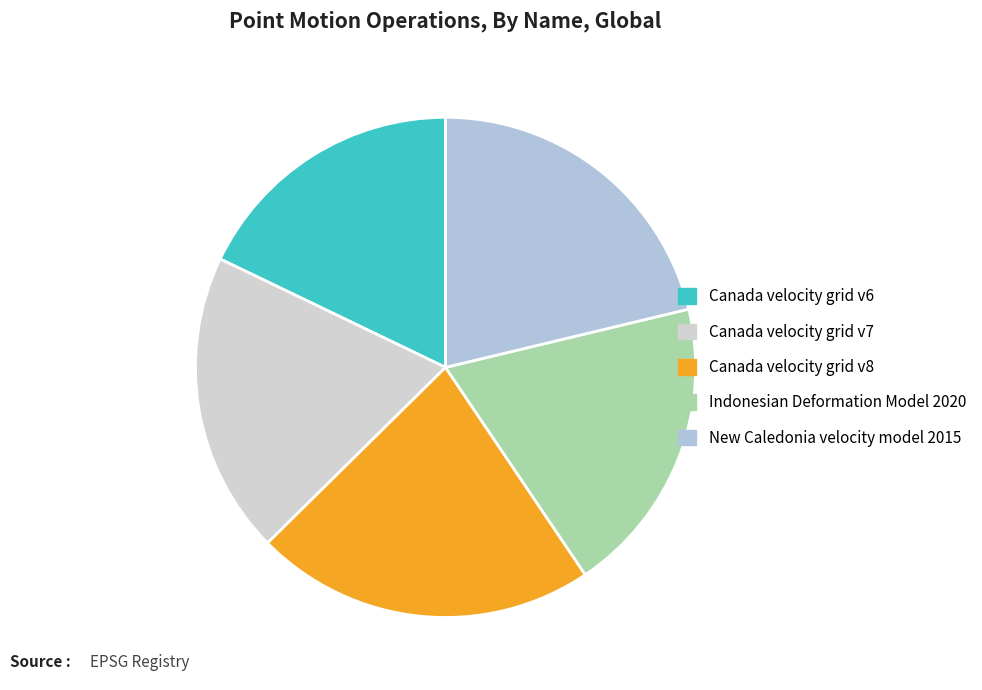

Which slice is the largest?

Canada velocity grid v8